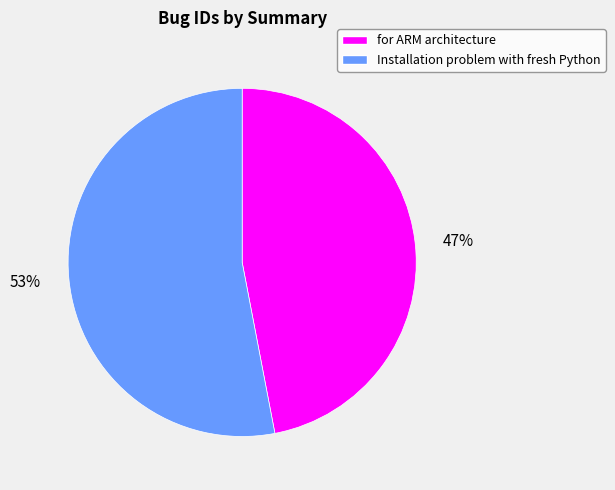

How many segments does this pie chart have?

2